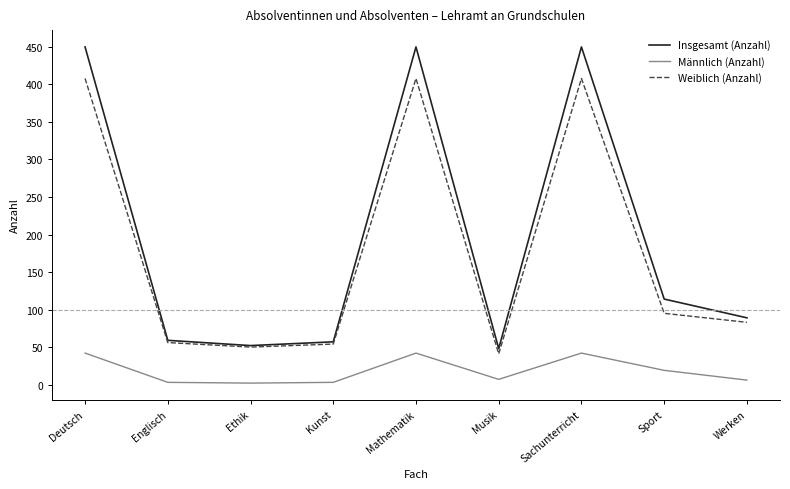

Is the value of Weiblich (Anzahl) at Kunst greater than the value of Insgesamt (Anzahl) at Mathematik?

No